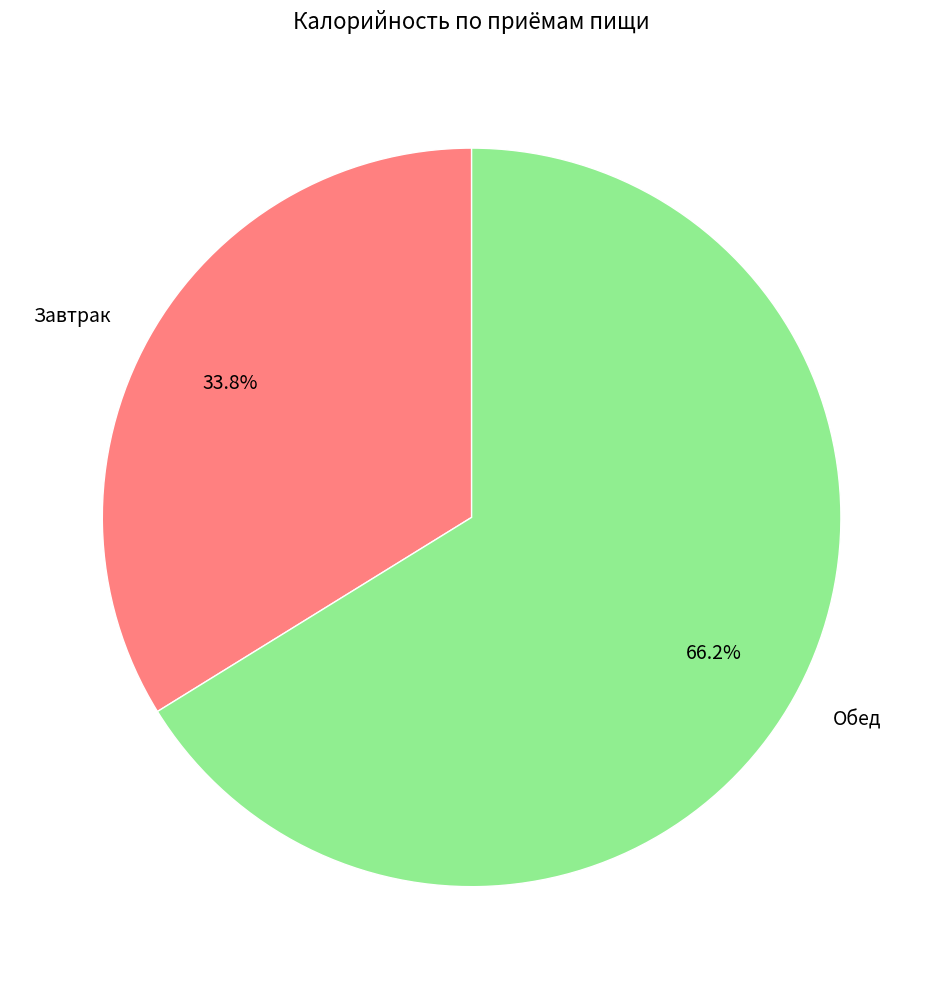

To the nearest percent, what is the difference between the largest and smallest slice percentages?

32%